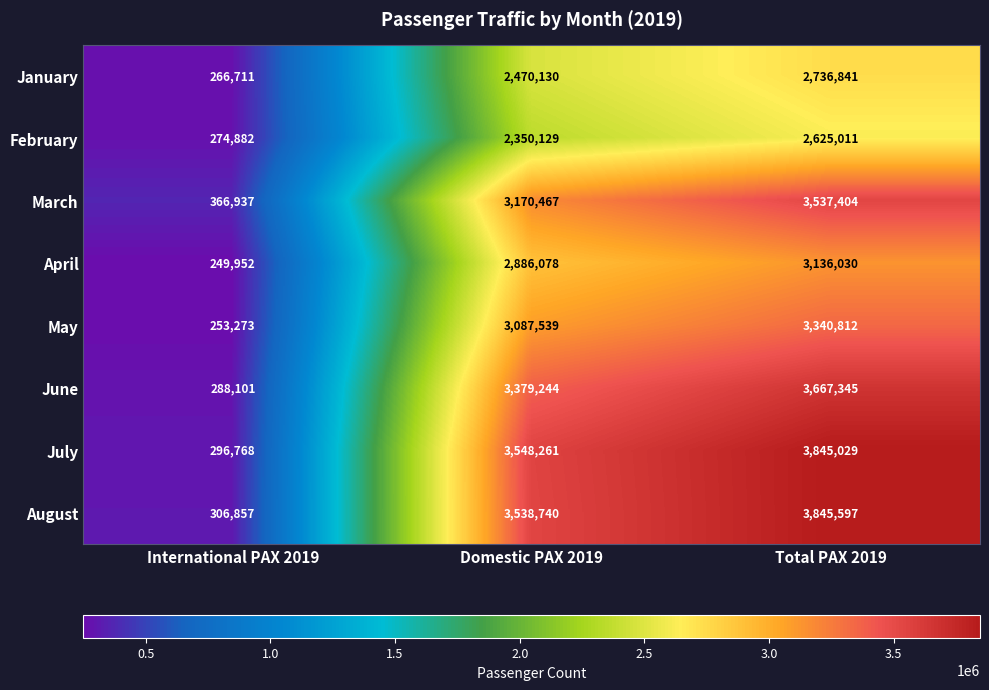

Reading left to right, list all the values displayed in this chart.

January: International PAX 2019=266711	Domestic PAX 2019=2470130	Total PAX 2019=2736841
February: International PAX 2019=274882	Domestic PAX 2019=2350129	Total PAX 2019=2625011
March: International PAX 2019=366937	Domestic PAX 2019=3170467	Total PAX 2019=3537404
April: International PAX 2019=249952	Domestic PAX 2019=2886078	Total PAX 2019=3136030
May: International PAX 2019=253273	Domestic PAX 2019=3087539	Total PAX 2019=3340812
June: International PAX 2019=288101	Domestic PAX 2019=3379244	Total PAX 2019=3667345
July: International PAX 2019=296768	Domestic PAX 2019=3548261	Total PAX 2019=3845029
August: International PAX 2019=306857	Domestic PAX 2019=3538740	Total PAX 2019=3845597